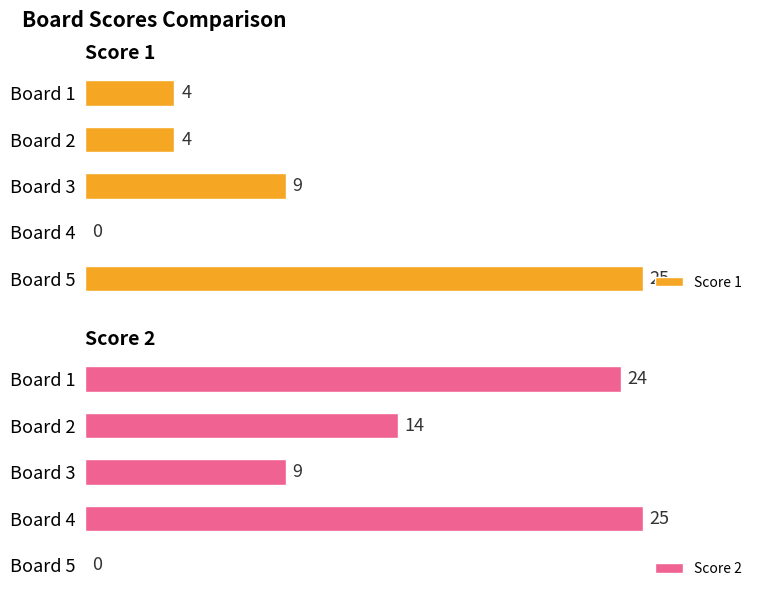

Where is Score 1 nearest to the value 12?

Board 3